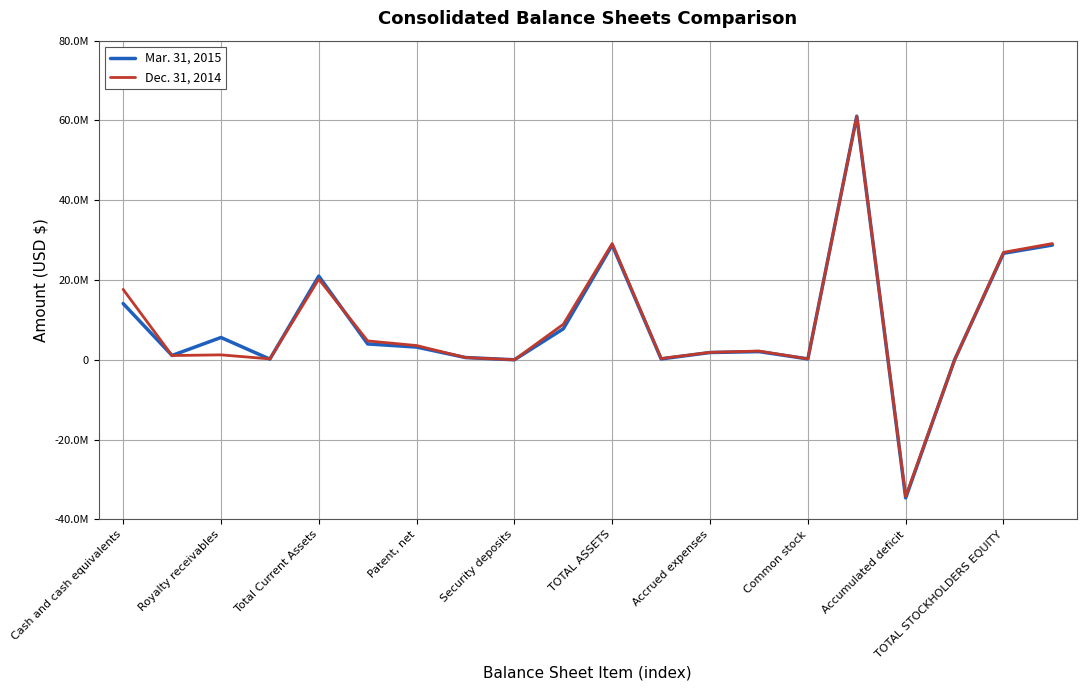

Is this an area chart (filled region under the line)?

No